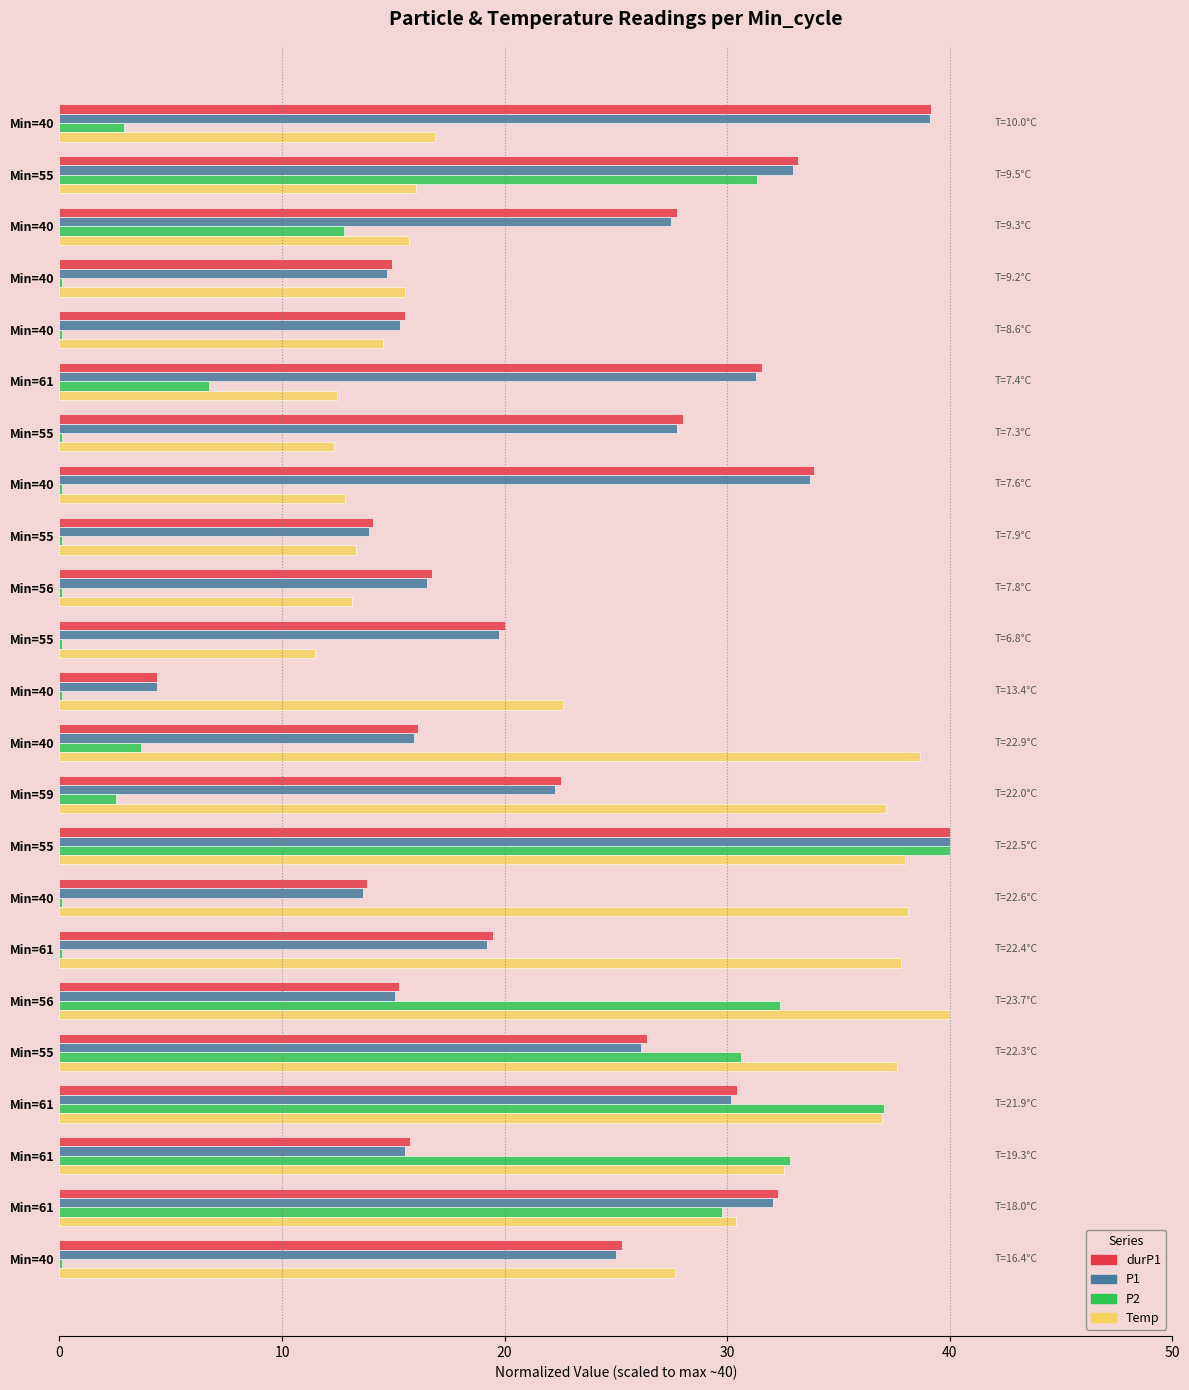

What is the sum of all Temp values?

571.8